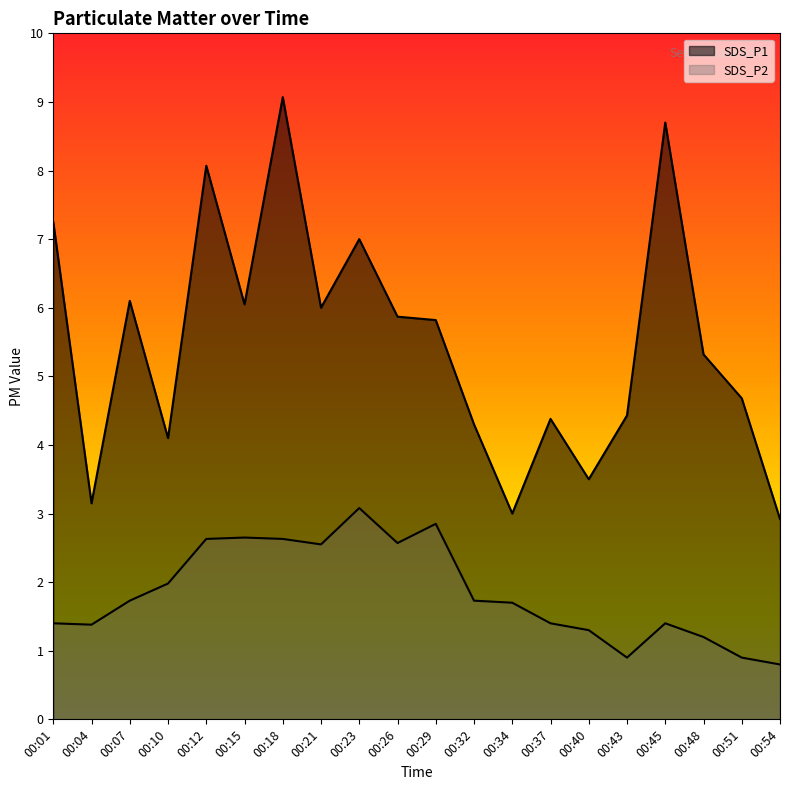

How many lines are shown in the chart?

2